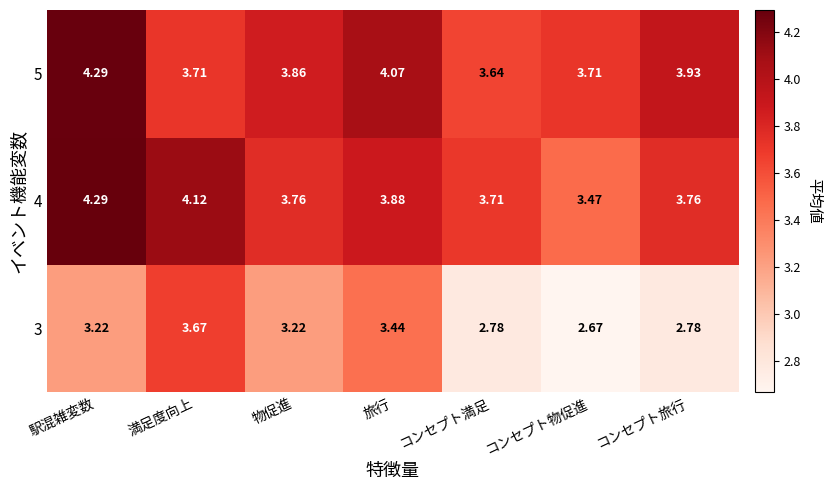

Which category has the highest value in the 4 series?

駅混雑変数